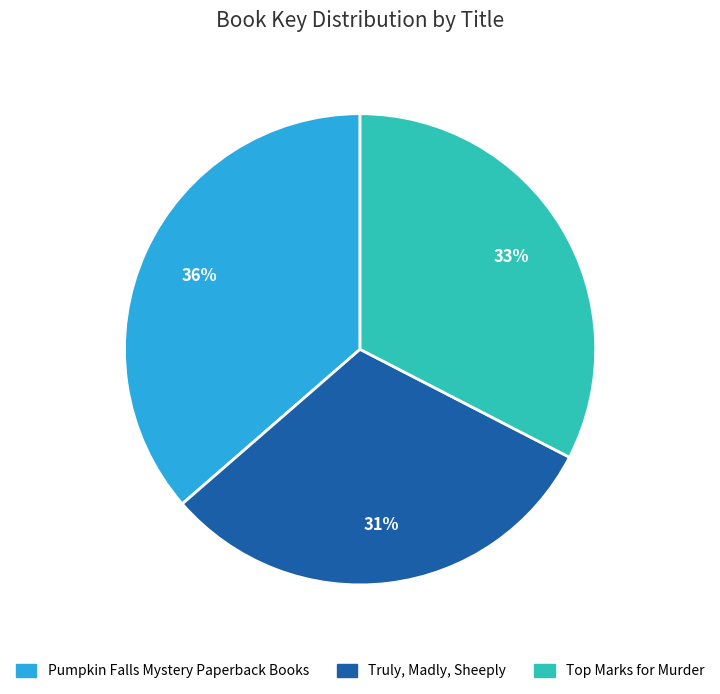

Is the sum of Truly, Madly, Sheeply and Pumpkin Falls Mystery Paperback Books greater than half?

Yes